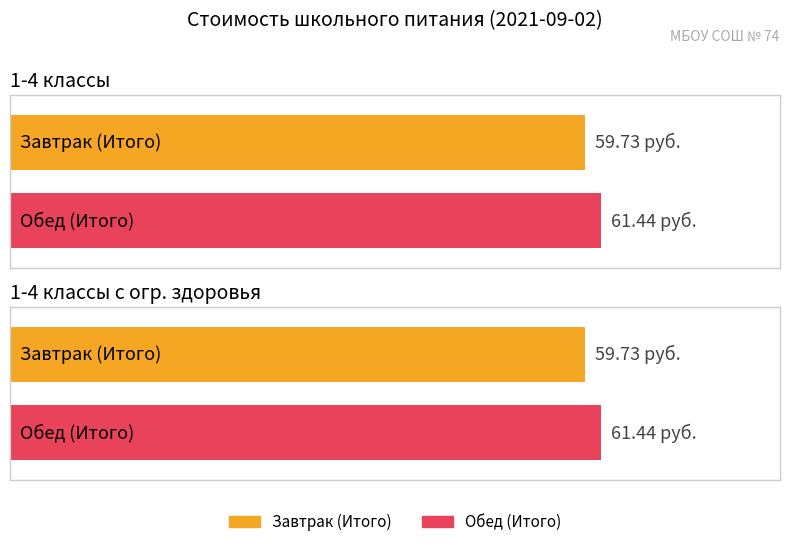

What is the average value of the Завтрак (Итого) series?

59.7